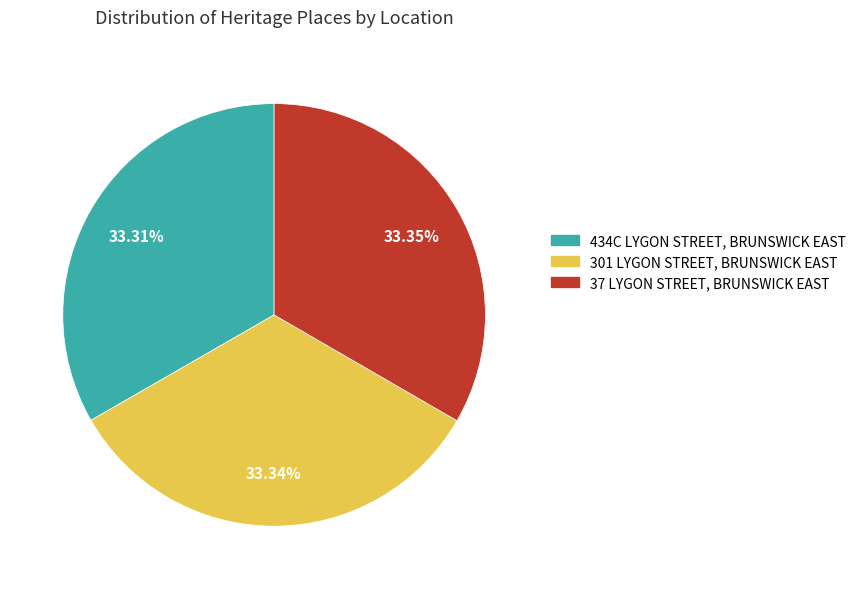

Rank the categories by value from highest to lowest.

37 LYGON STREET, BRUNSWICK EAST, 301 LYGON STREET, BRUNSWICK EAST, 434C LYGON STREET, BRUNSWICK EAST